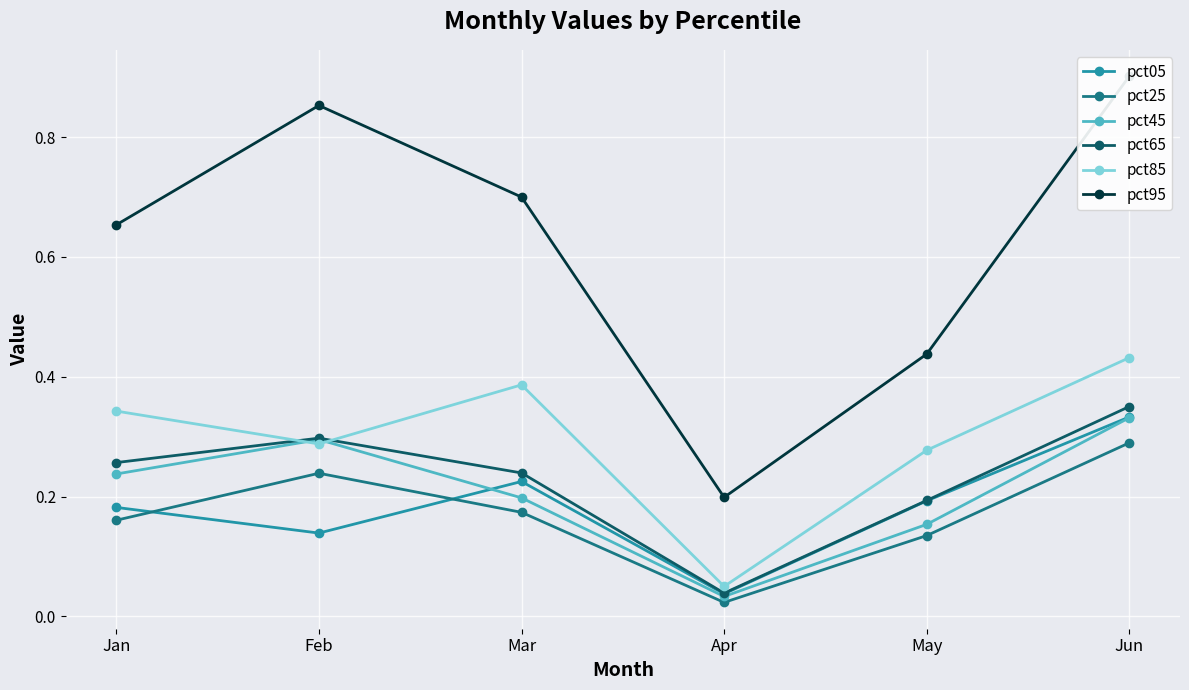

True or false: pct65 has more than 0 interior local peaks.

True